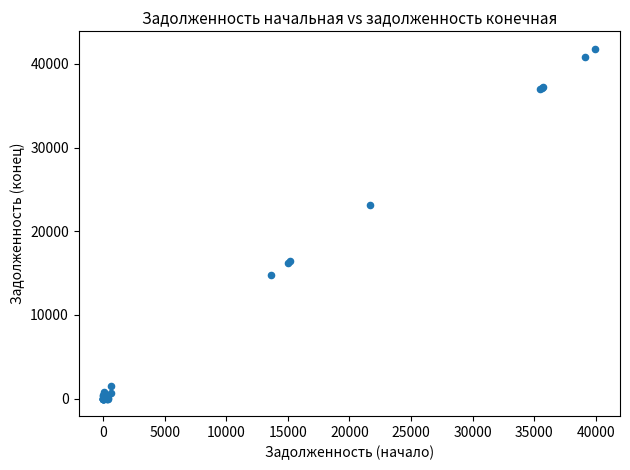

What Y value in the scatter plot is closest to 20905?

23084.5